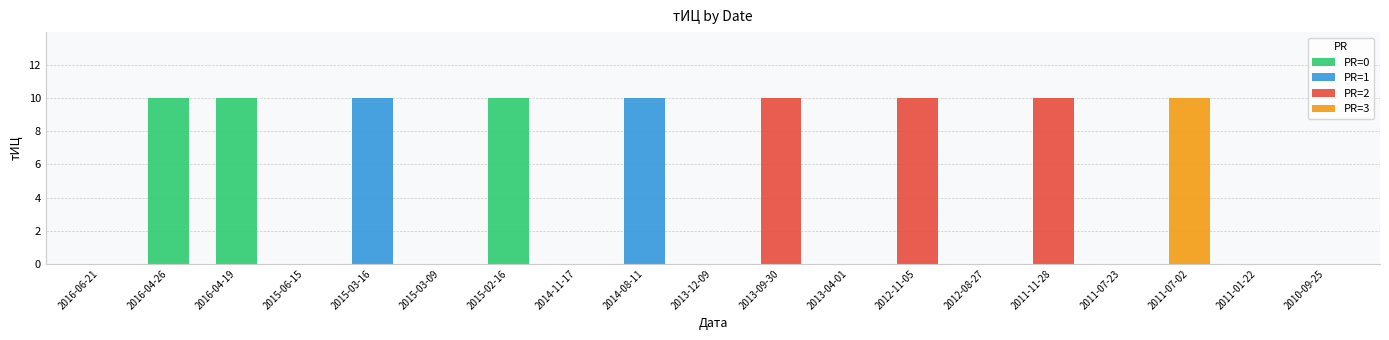

What is the ratio of the value at 2014-08-11 to the value at 2011-11-28?

1.0